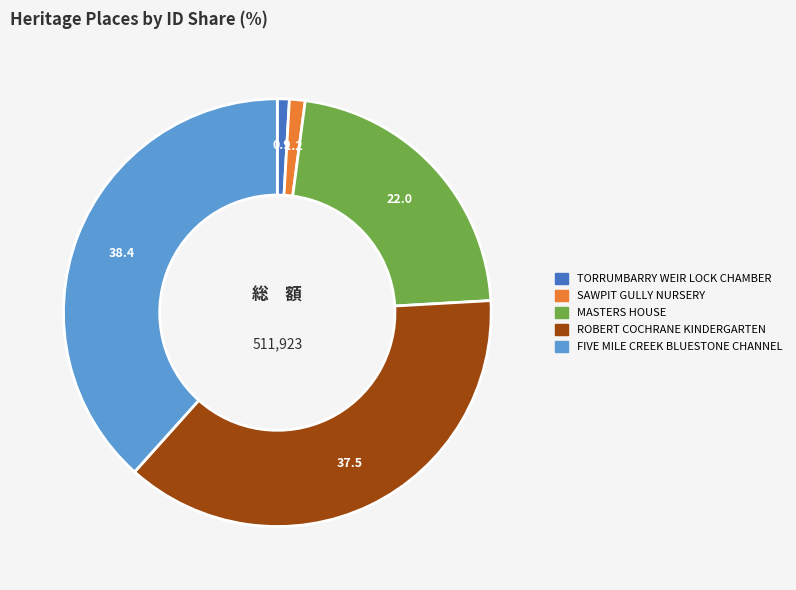

Does any single category account for the majority?

No